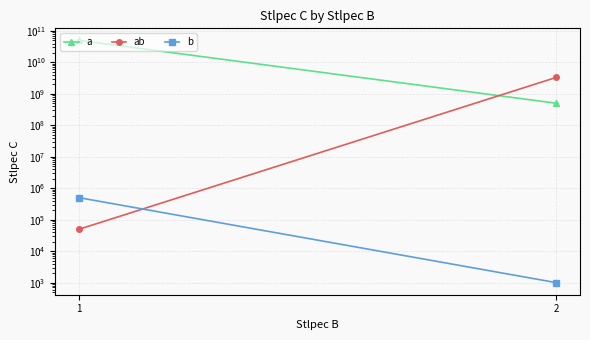

How many values in the b series are below 500050?

1